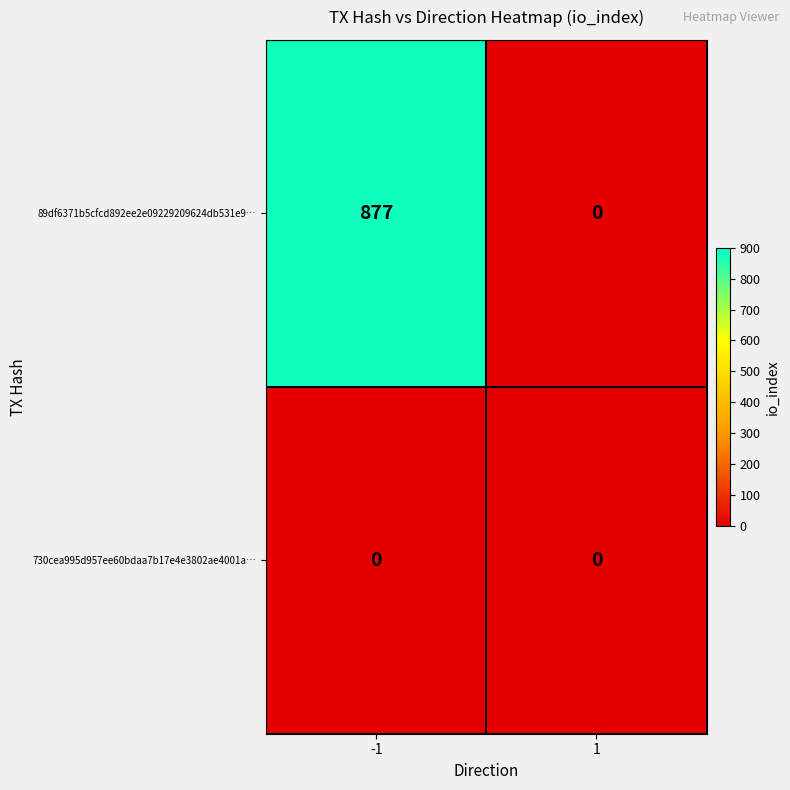

Count the number of categories in the chart.

2